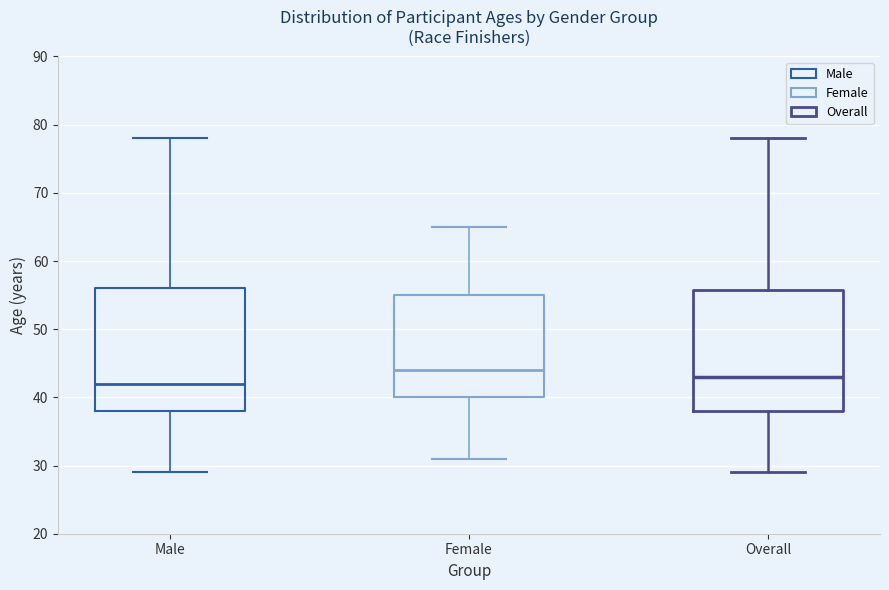

Reading left to right, read every box against the y-axis: the position of its median line, the range the box covers, and the ends of its whiskers. The values are not printed on the chart, so give them approximately, as read against the axis.

Male: median 42, box 38 to 56, whiskers 29 to 78
Female: median 44, box 40 to 55, whiskers 31 to 65
Overall: median 43, box 38 to 56, whiskers 29 to 78